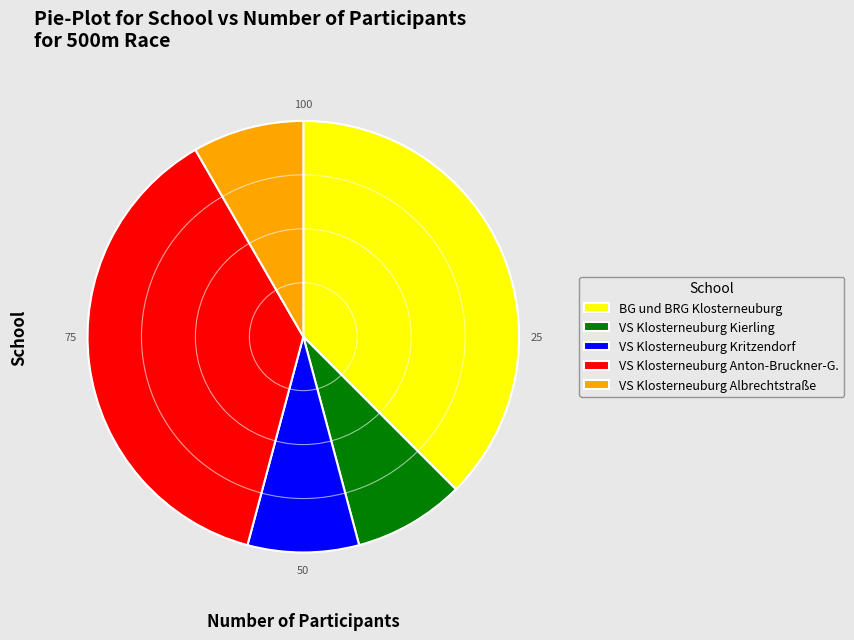

Approximately how many times larger is the value at BG und BRG Klosterneuburg compared to VS Klosterneuburg Kierling?

4.5